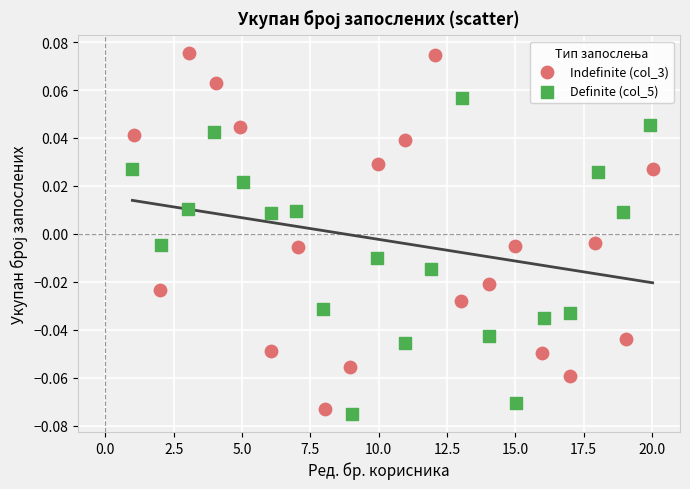

Which series reaches the maximum Y coordinate?

Indefinite (col_3)